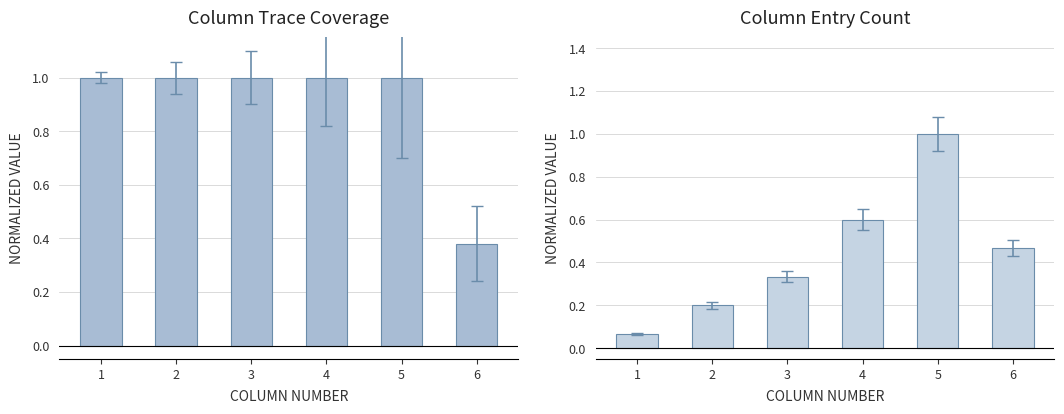

How many data points in Max Last Trace (norm.) are less than 1?

1